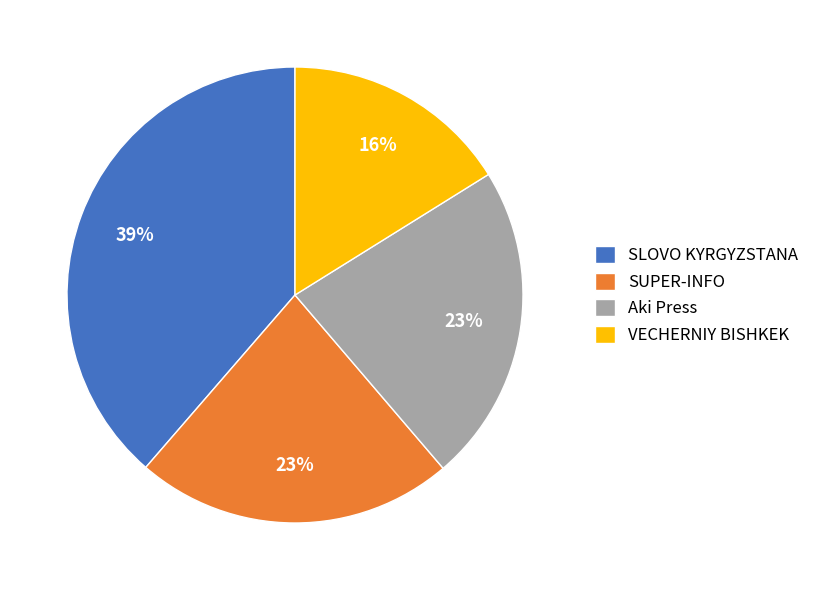

How many slices are in this pie chart?

4